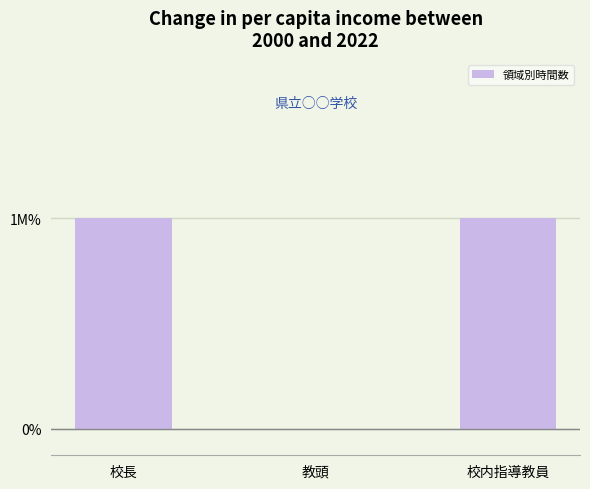

Reading right to left, extract all data points from this chart.

校内指導教員=8	教頭=0	校長=8